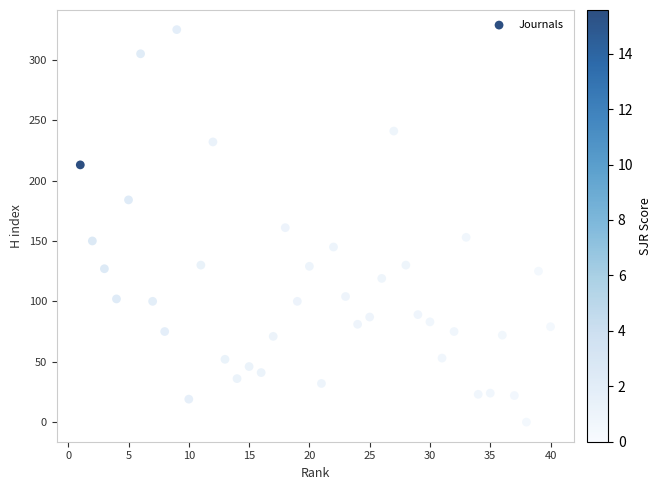

What is the range of Y values (max minus min)?

325